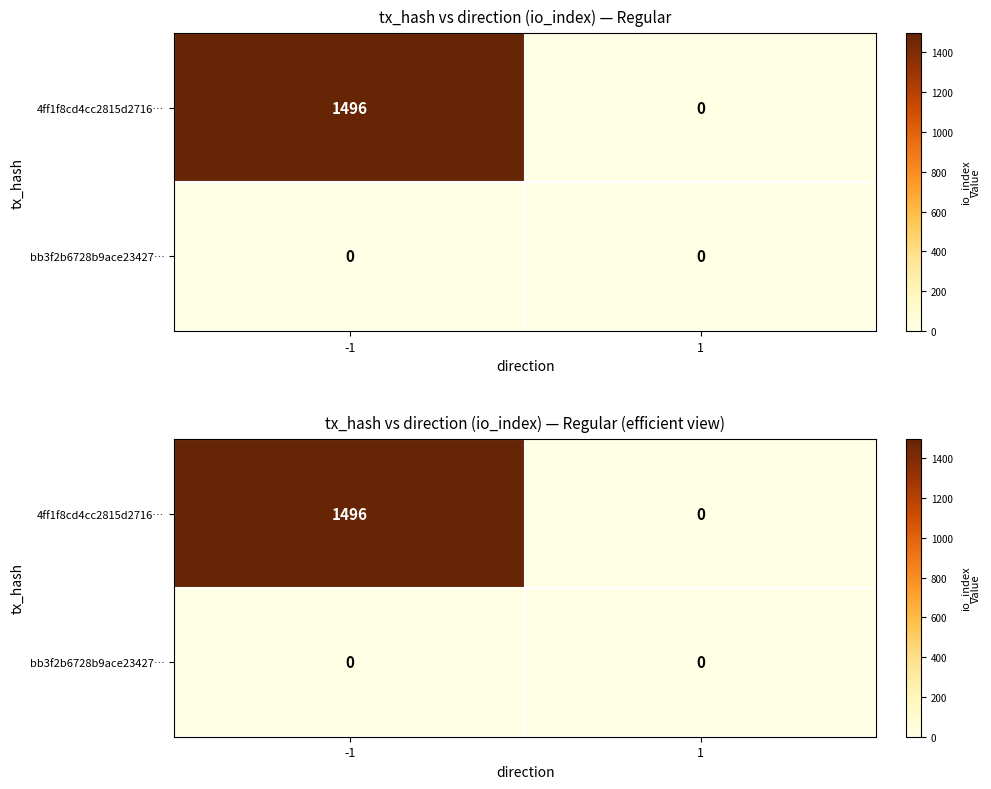

The 4ff1f8cd4cc2815d2716… series shows 2423 at -1. True or false?

False